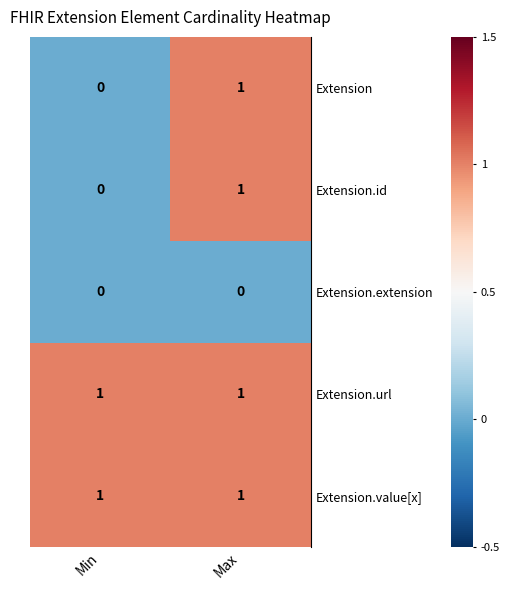

What is the total value across all series at Max?

4